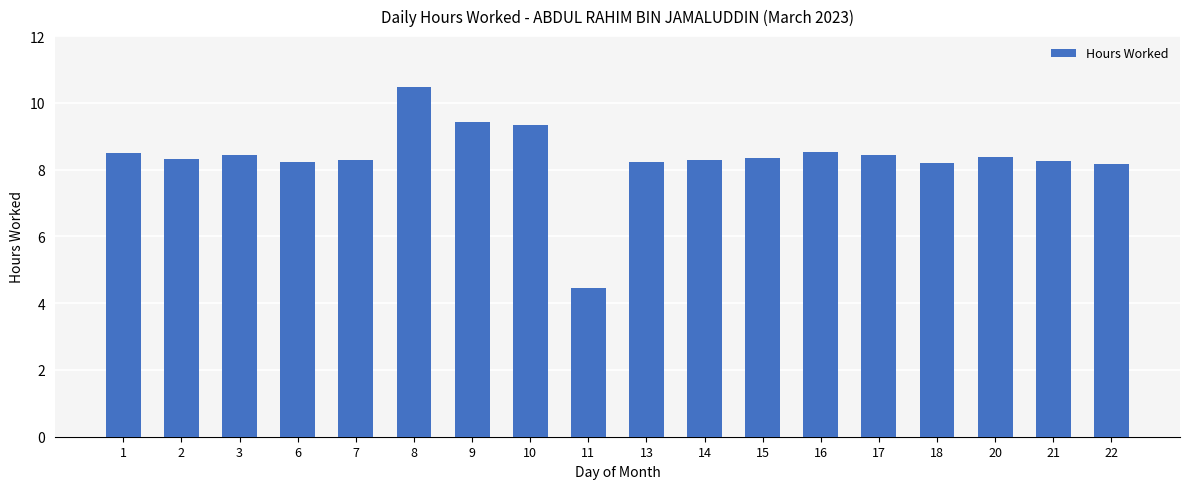

What is the ratio of the value at 20 to the value at 11?

1.9